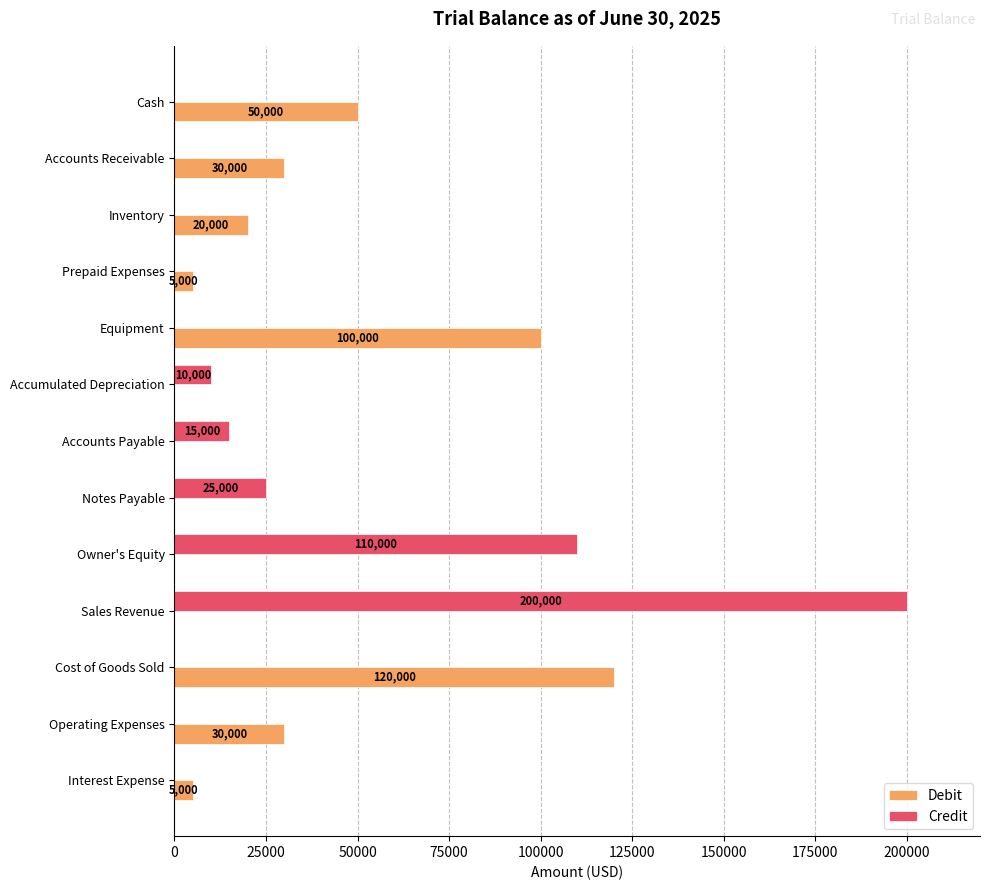

How many values in the Credit series exceed 0?

5